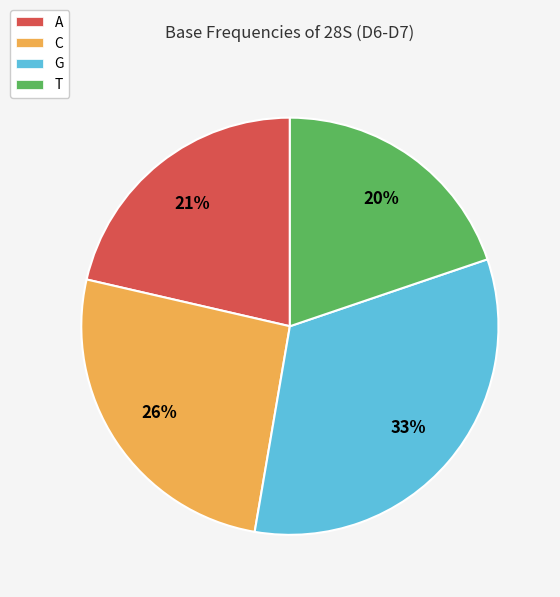

Is it true that A is 21% of the pie?

True